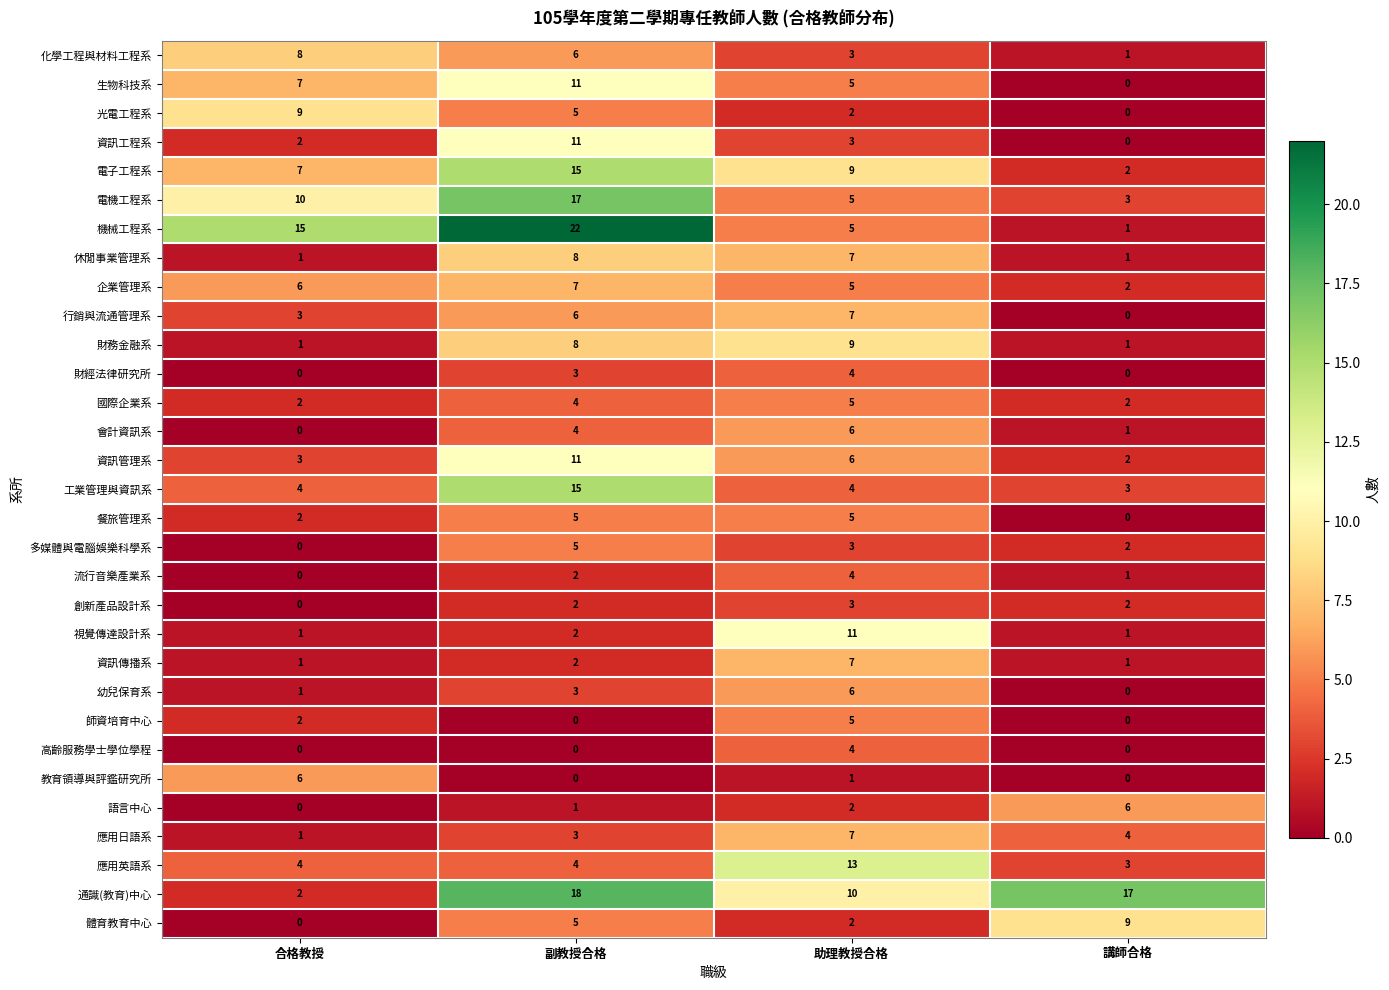

What is the total value across all series at 助理教授合格?

168